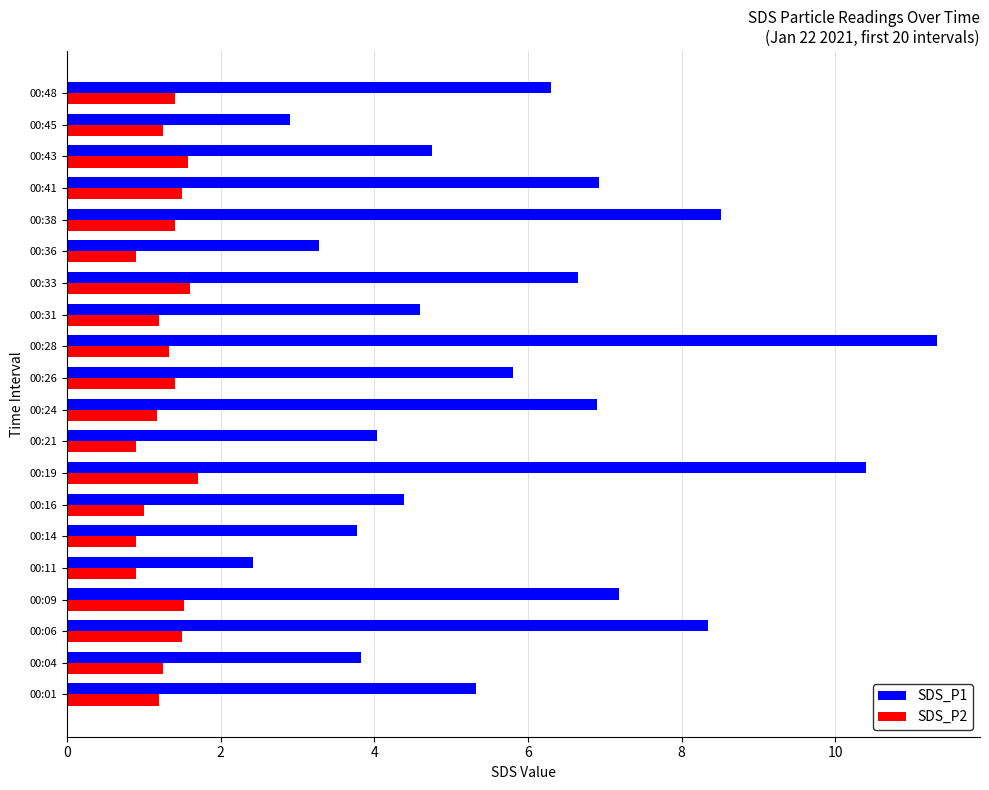

Is the value of SDS_P2 at 00:45 greater than the value of SDS_P1 at 00:16?

No